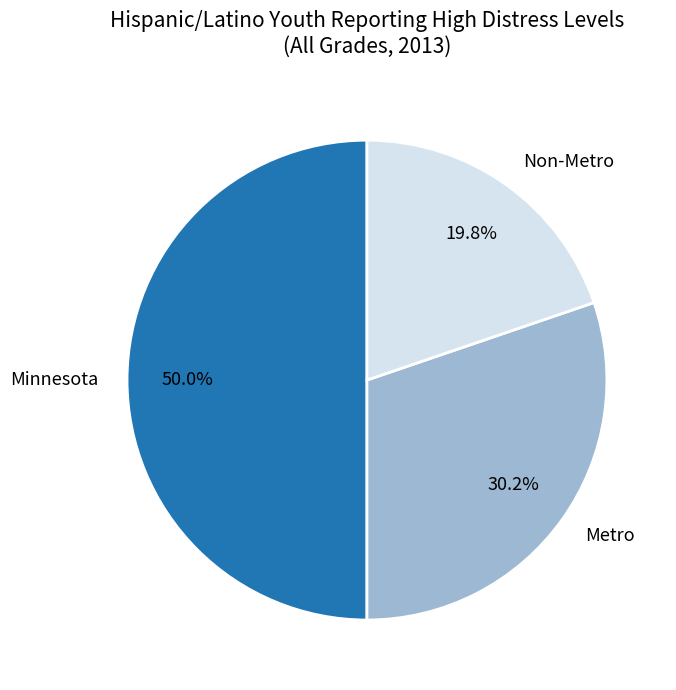

Combined, what portion of the pie is Non-Metro and Minnesota?

69.8%